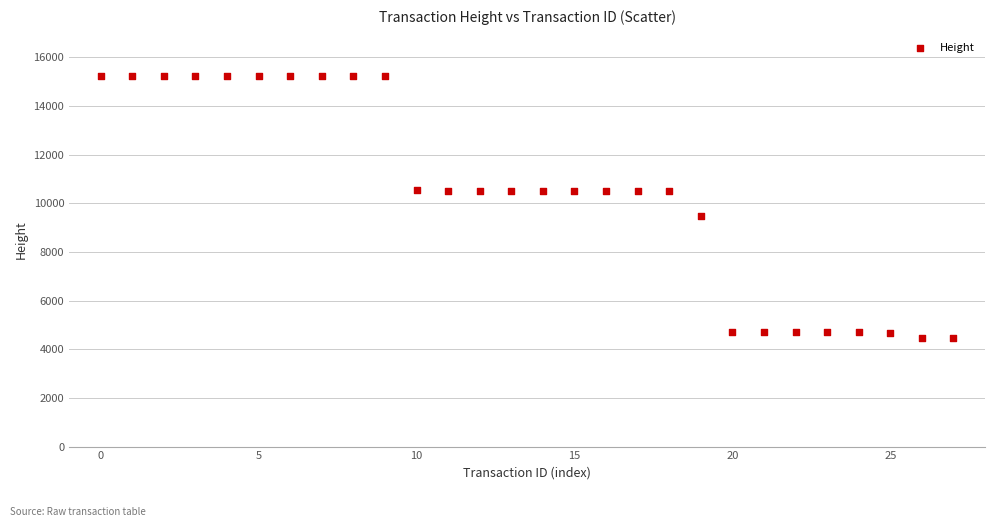

What is the range of Y values (max minus min)?

10753